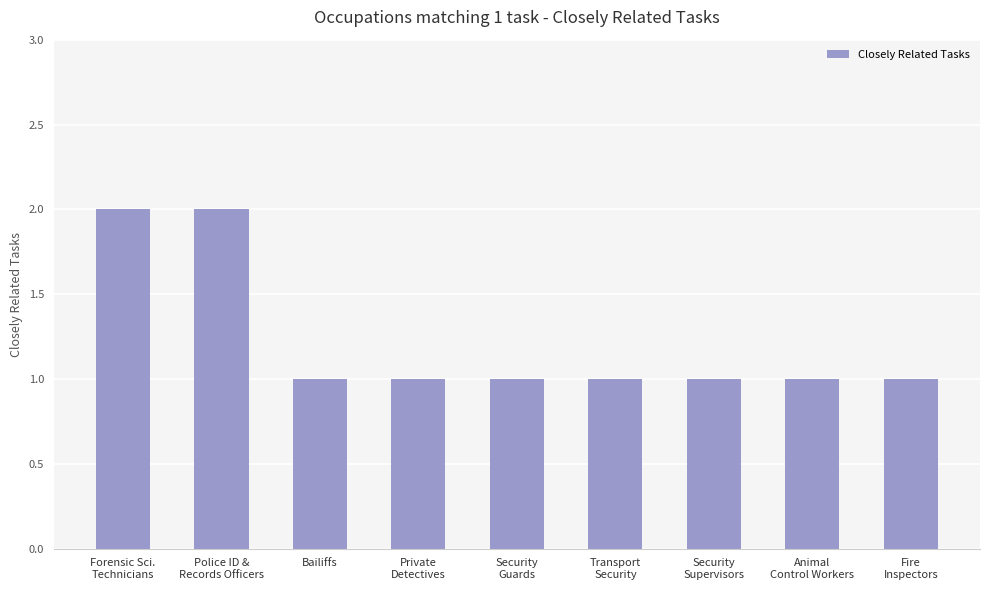

What is the value of the 3rd bar from the left?

1